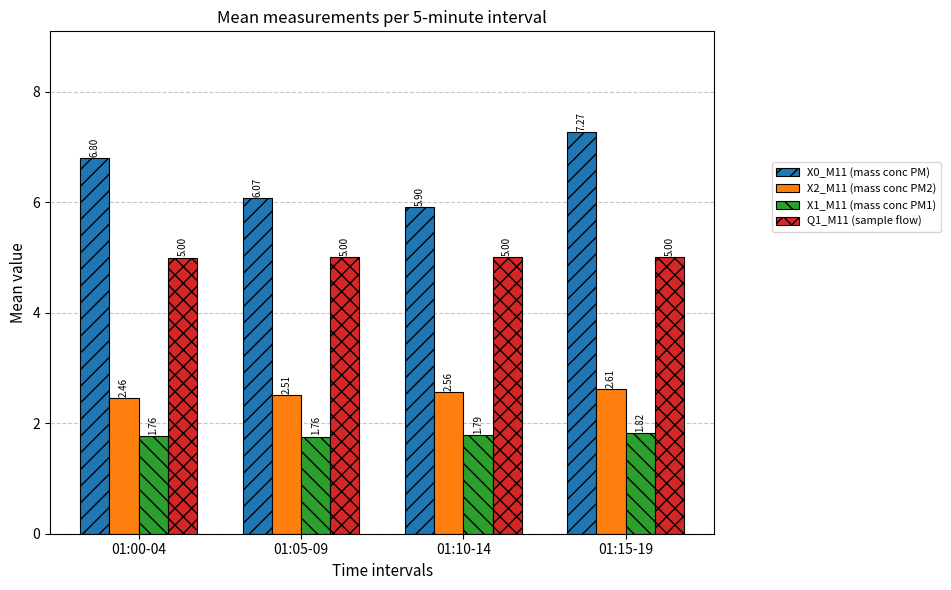

What is the difference between the maximum and minimum values in the X1_M11 (mass conc PM1) series?

0.1